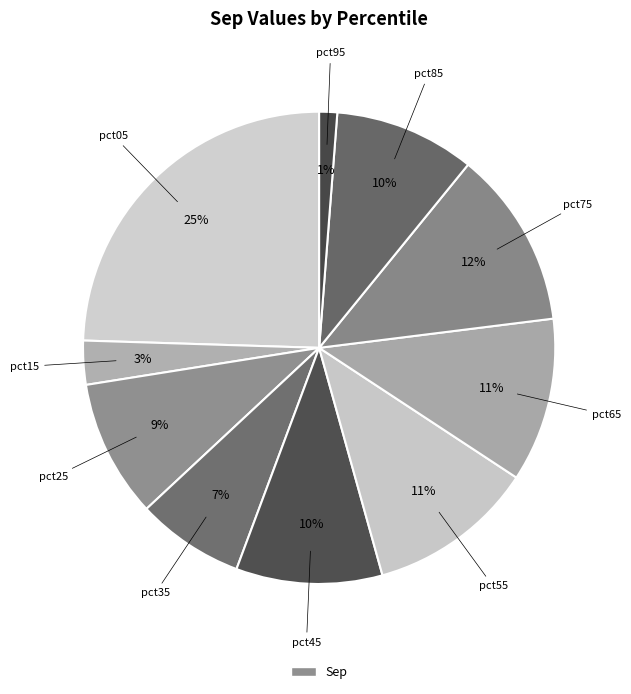

Count the number of slices in the pie.

10